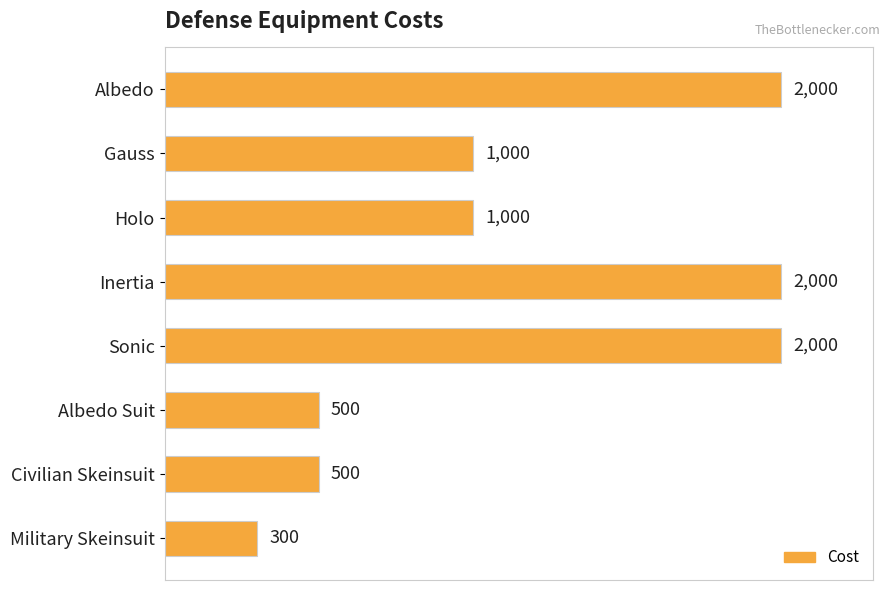

Reading top to bottom, transcribe all the data shown in this chart.

2000	1000	1000	2000	2000	500	500	300